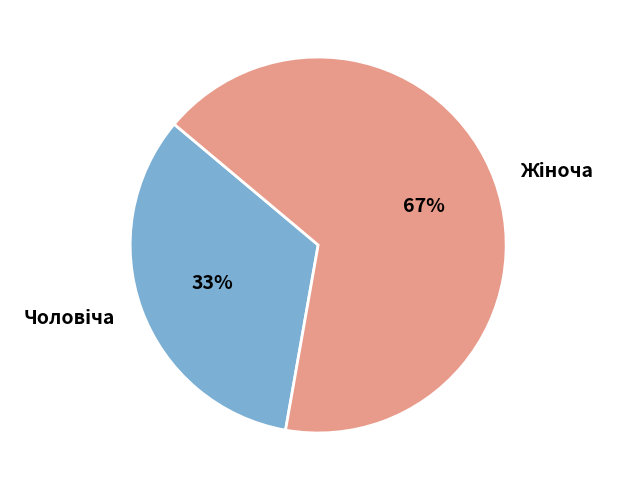

To the nearest percent, what is the average slice percentage?

50%